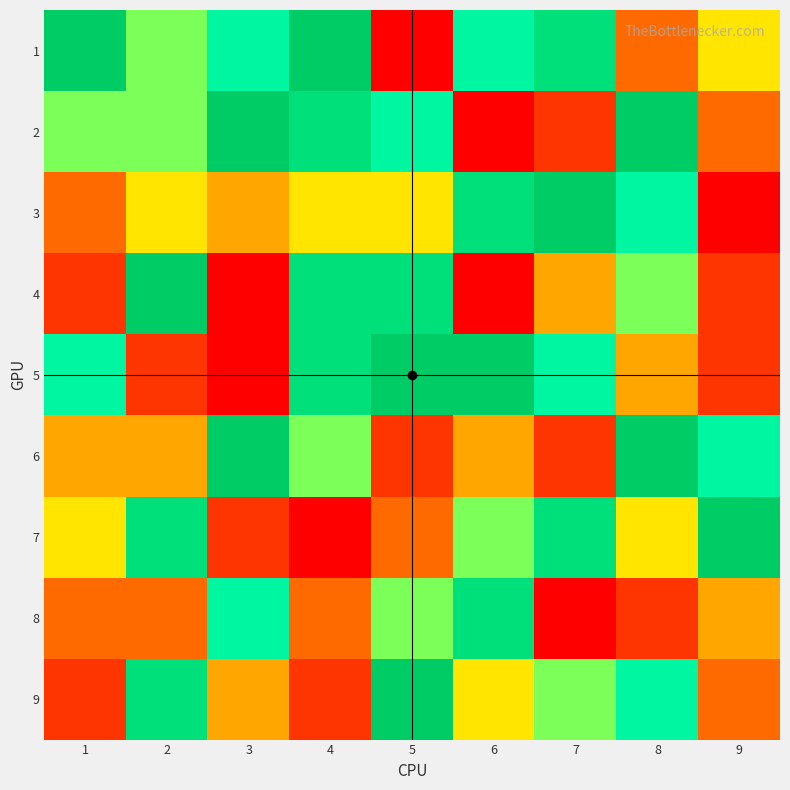

How many distinct data groups are displayed?

9